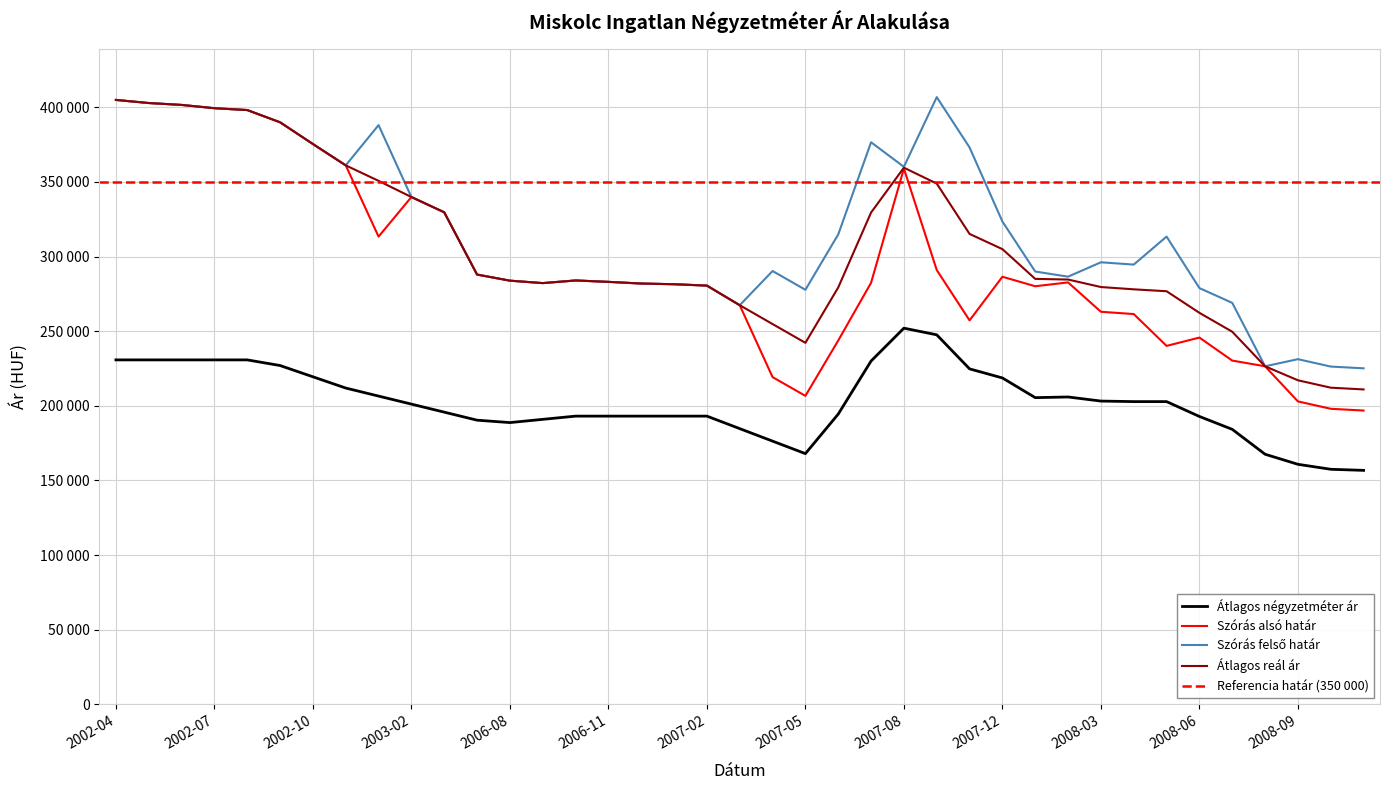

True or false: Szórás felső határ and Szórás alsó határ cross at least once.

False